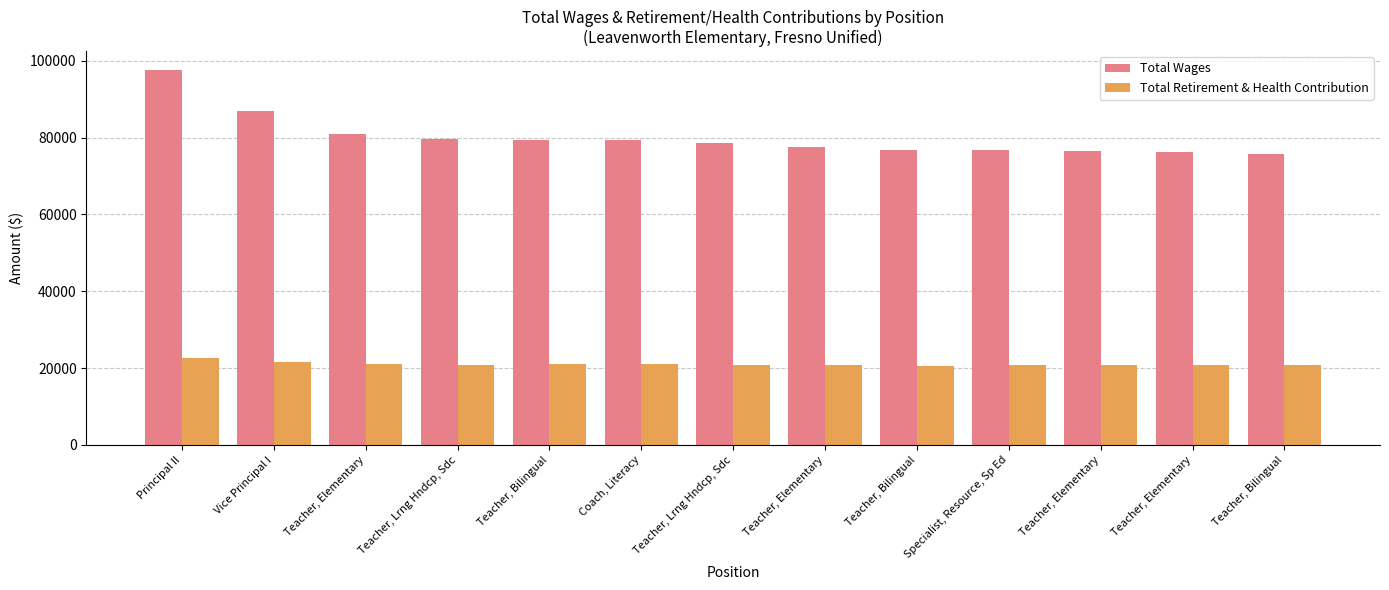

How many groups of bars are there?

13